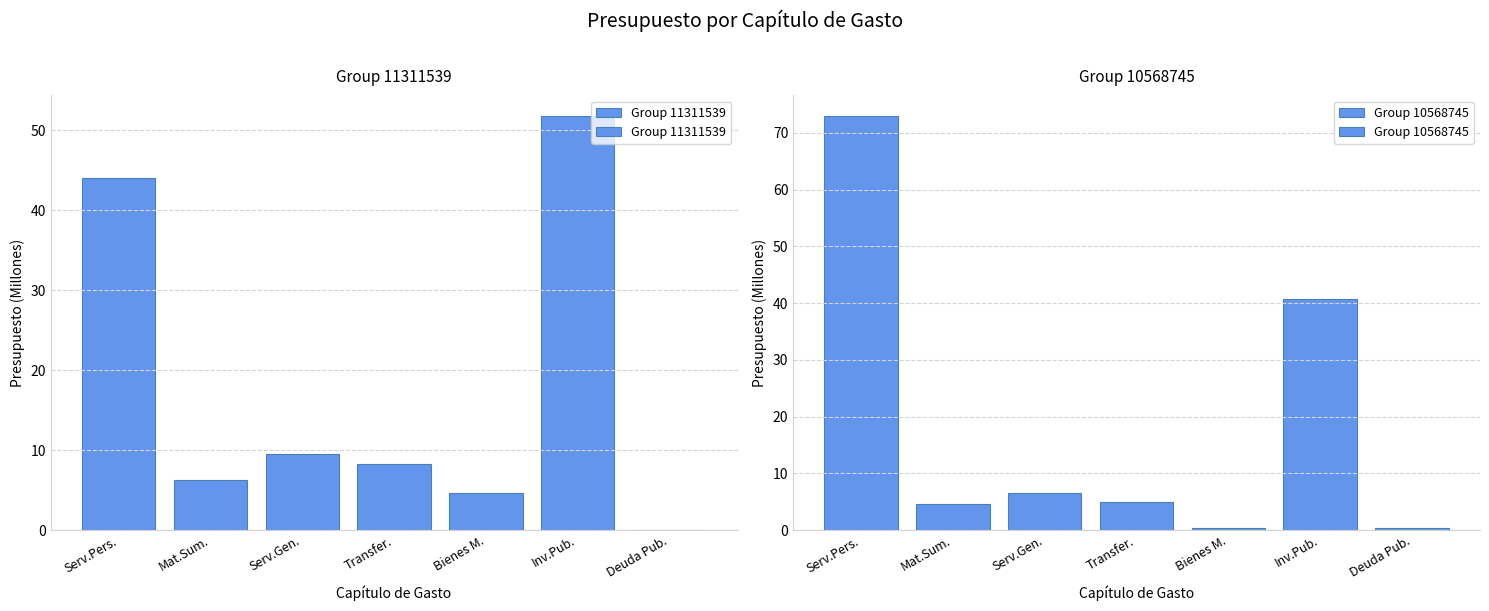

Is the value of Group 11311539 at Deuda Pub. greater than the value of Group 10568745 at Mat.Sum.?

No